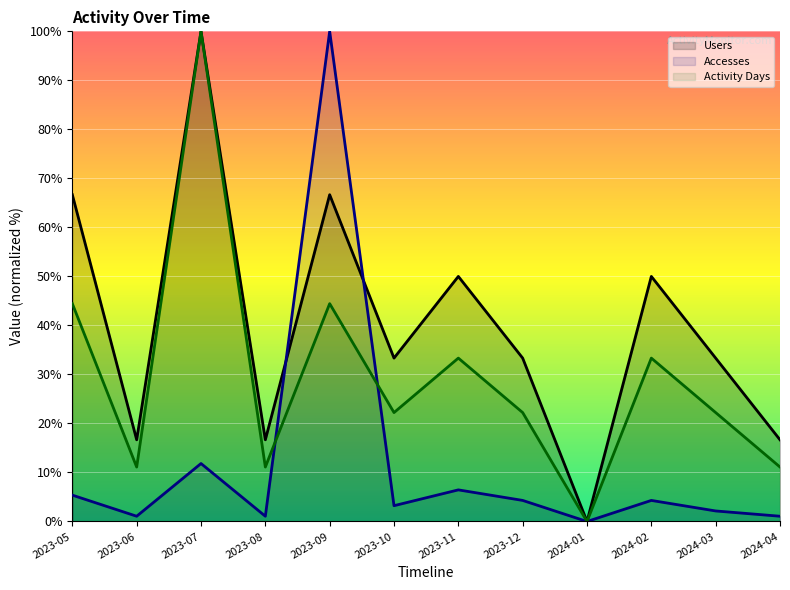

At 2023-05, list the series in order from smallest to largest.

Accesses, Activity Days, Users